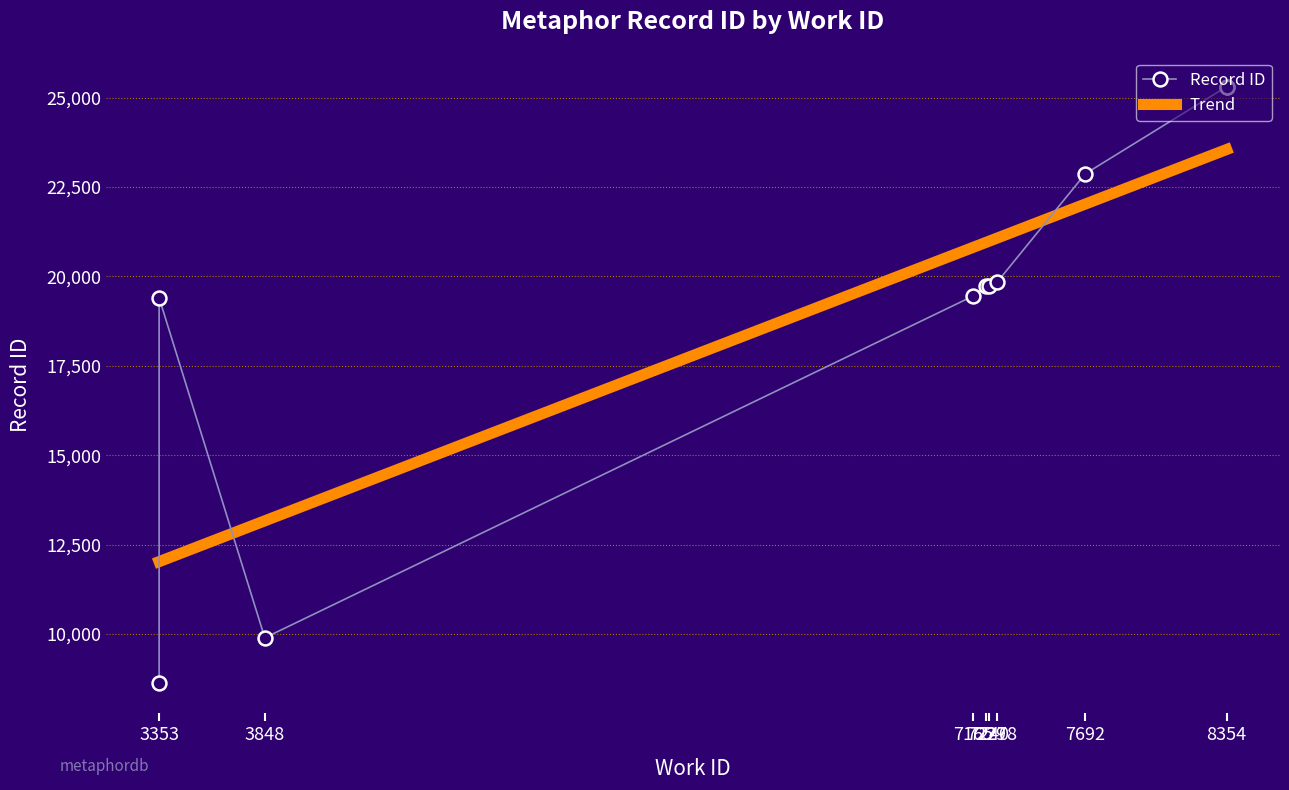

Is it true that the value at 7229 is 10932?

False